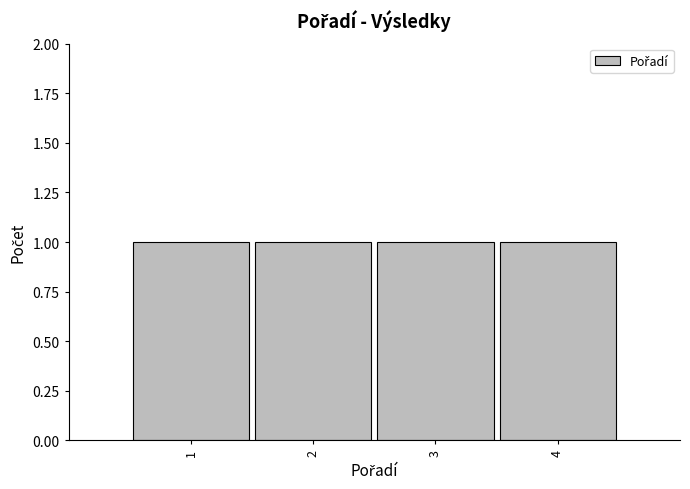

How tall is the bar that spans 3.5 to 4.5 on the x-axis? The values are not printed on the chart, so give them approximately, as read against the axis.

1